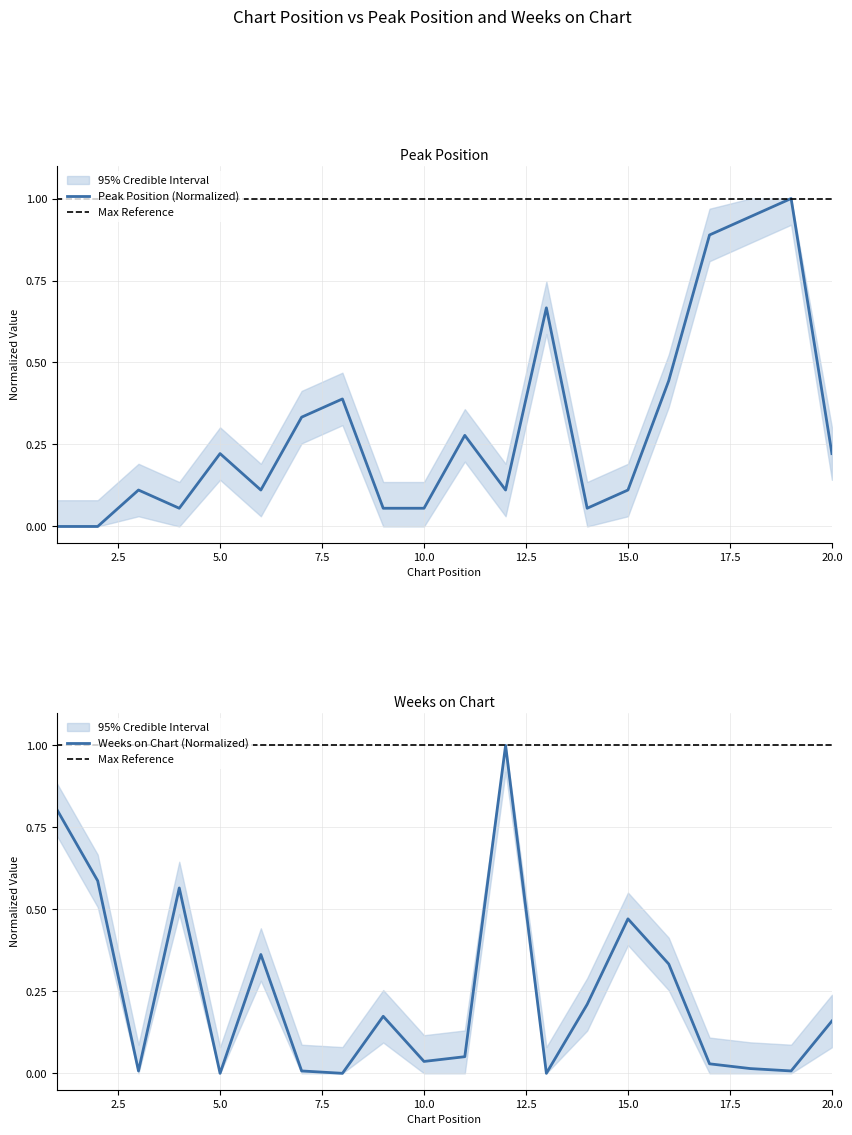

Reading left to right, list all the values displayed in this chart.

Peak Position: 0.0	0.0	0.1	0.1	0.2	0.1	0.3	0.4	0.1	0.1	0.3	0.1	0.7	0.1	0.1	0.4	0.9	0.9	1.0	0.2
Weeks on Chart: 0.8	0.6	0.0	0.6	0.0	0.4	0.0	0.0	0.2	0.0	0.1	1.0	0.0	0.2	0.5	0.3	0.0	0.0	0.0	0.2